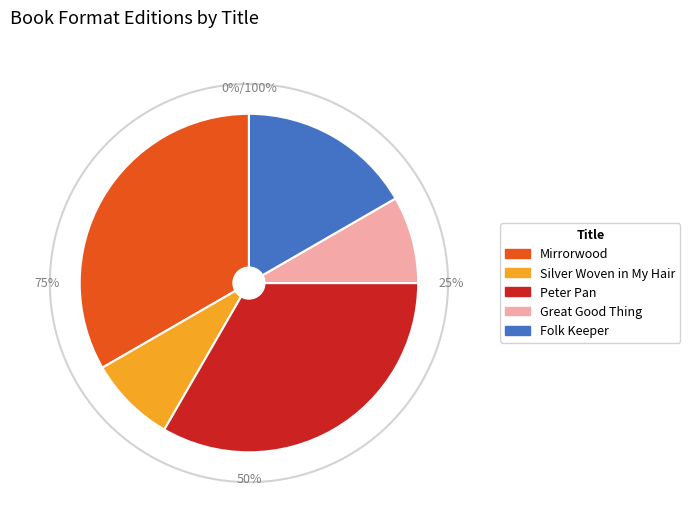

Is the sum of Great Good Thing and Peter Pan greater than half?

No